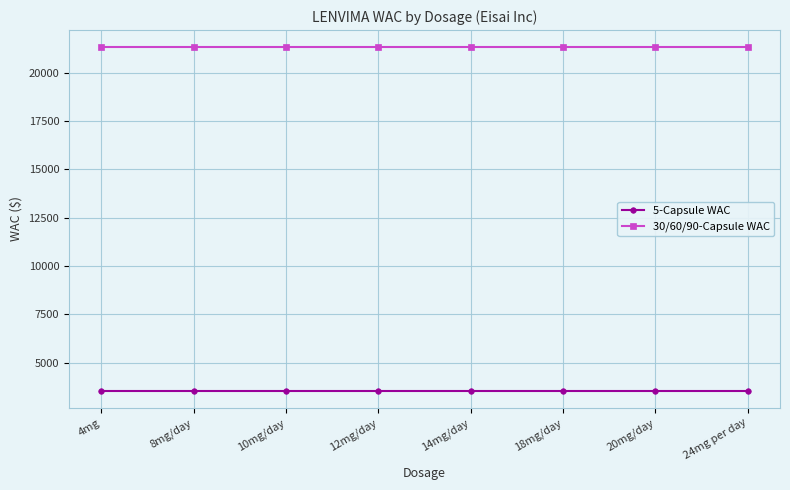

True or false: 5-Capsule WAC and 30/60/90-Capsule WAC intersect in this chart.

False